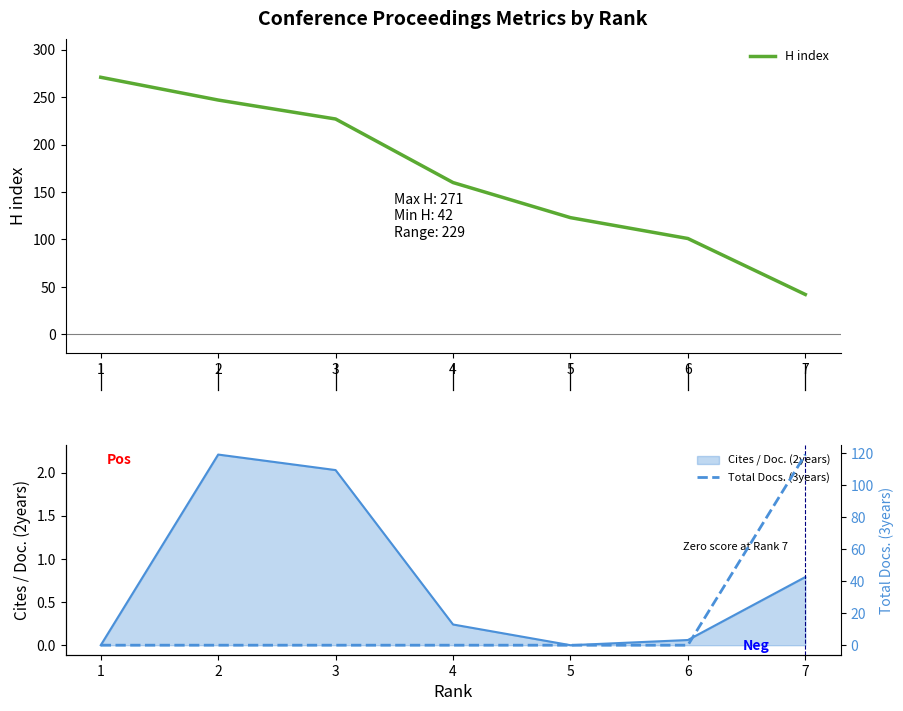

What is the sum of all Total Docs. (3years) values?

119